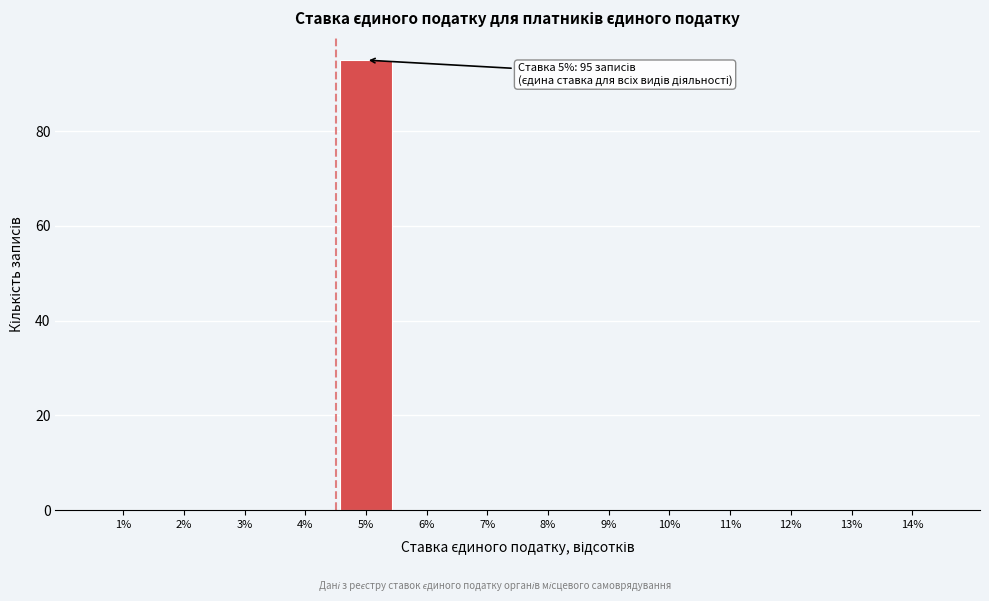

Reading left to right, what are all the values shown in this chart?

1%=0	2%=0	3%=0	4%=0	5%=95	6%=0	7%=0	8%=0	9%=0	10%=0	11%=0	12%=0	13%=0	14%=0